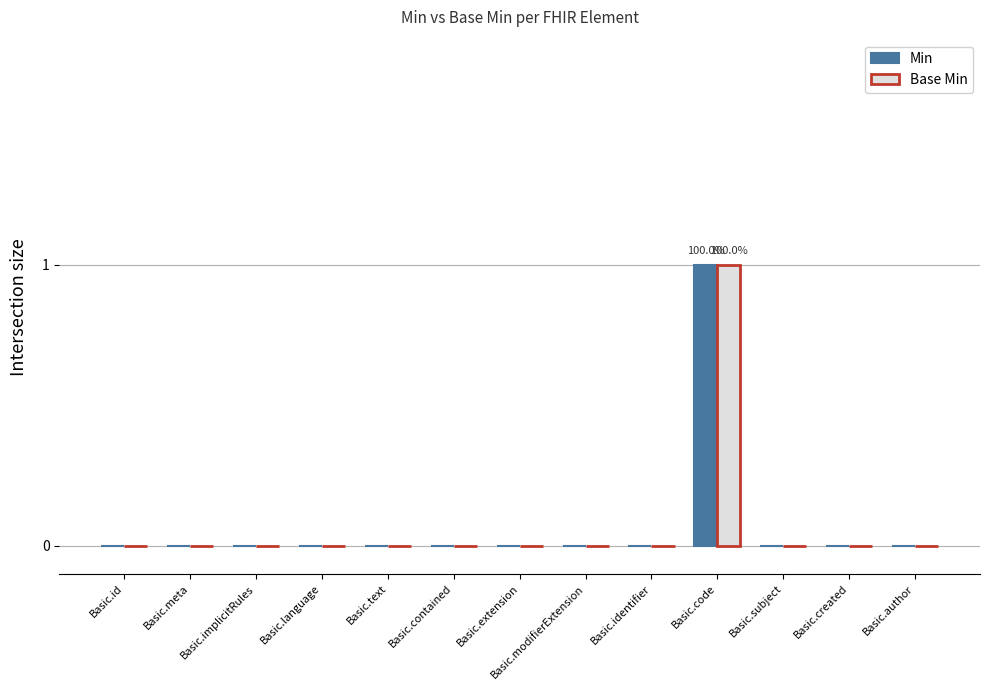

The Min series shows 0 at Basic.created. True or false?

True